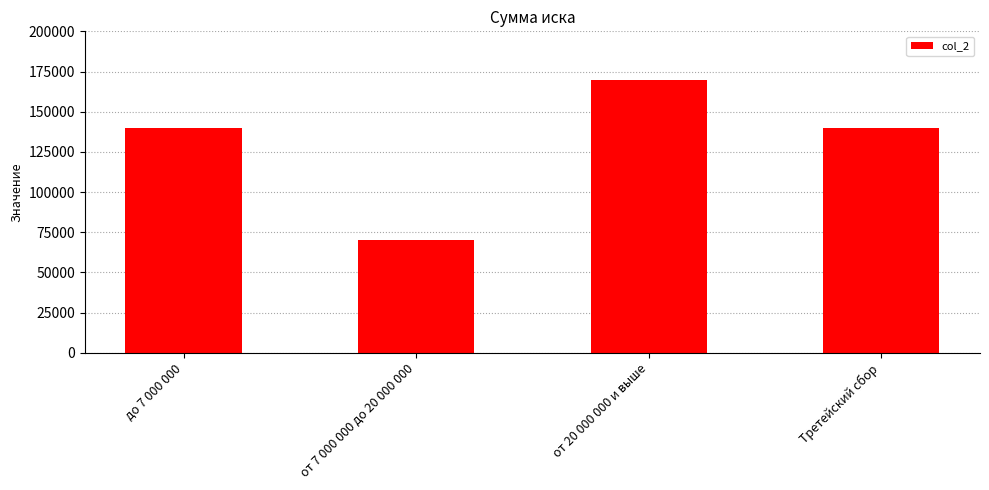

How many values are below 140000?

1